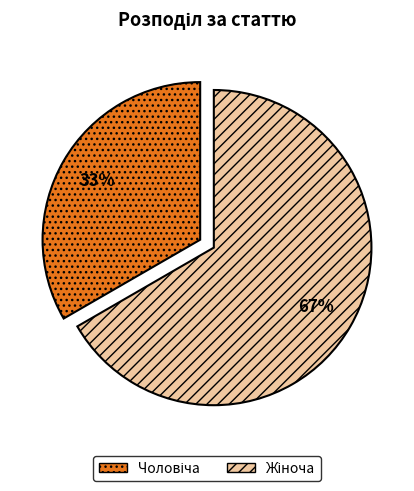

To the nearest percent, what is the average slice percentage?

50%